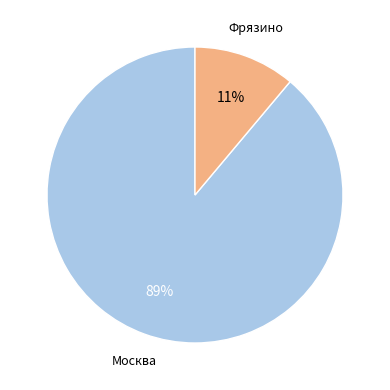

Does any single category account for the majority?

Yes